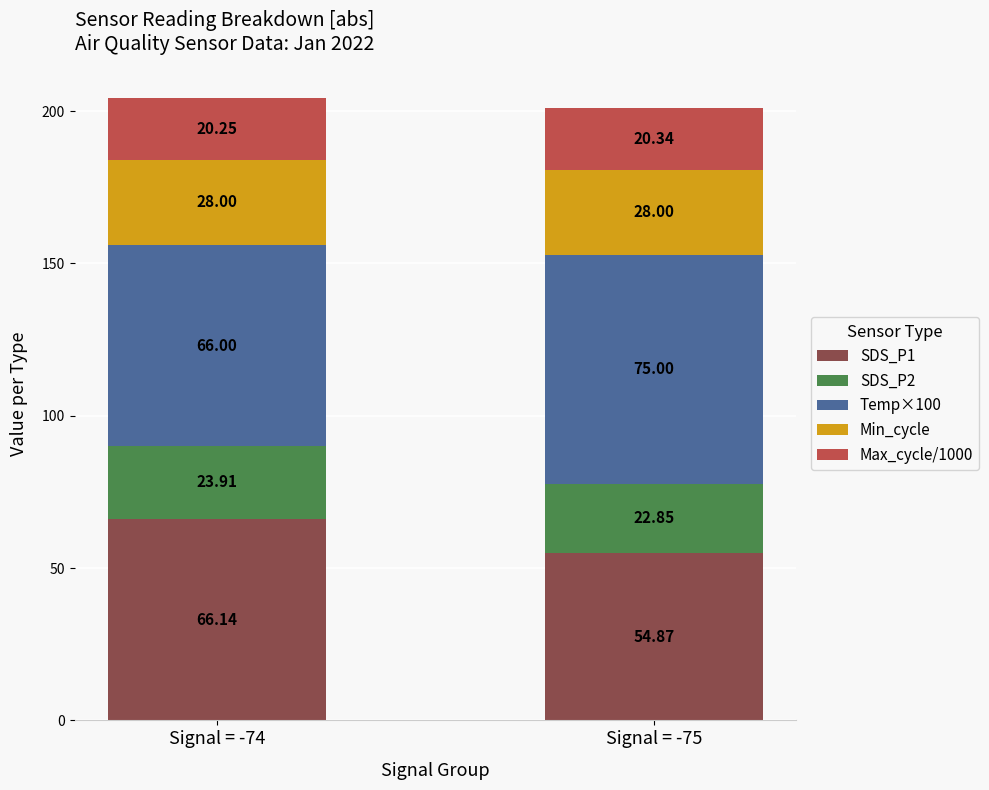

What are all the series names shown in the legend?

SDS_P1, SDS_P2, Temp×100, Min_cycle, Max_cycle/1000